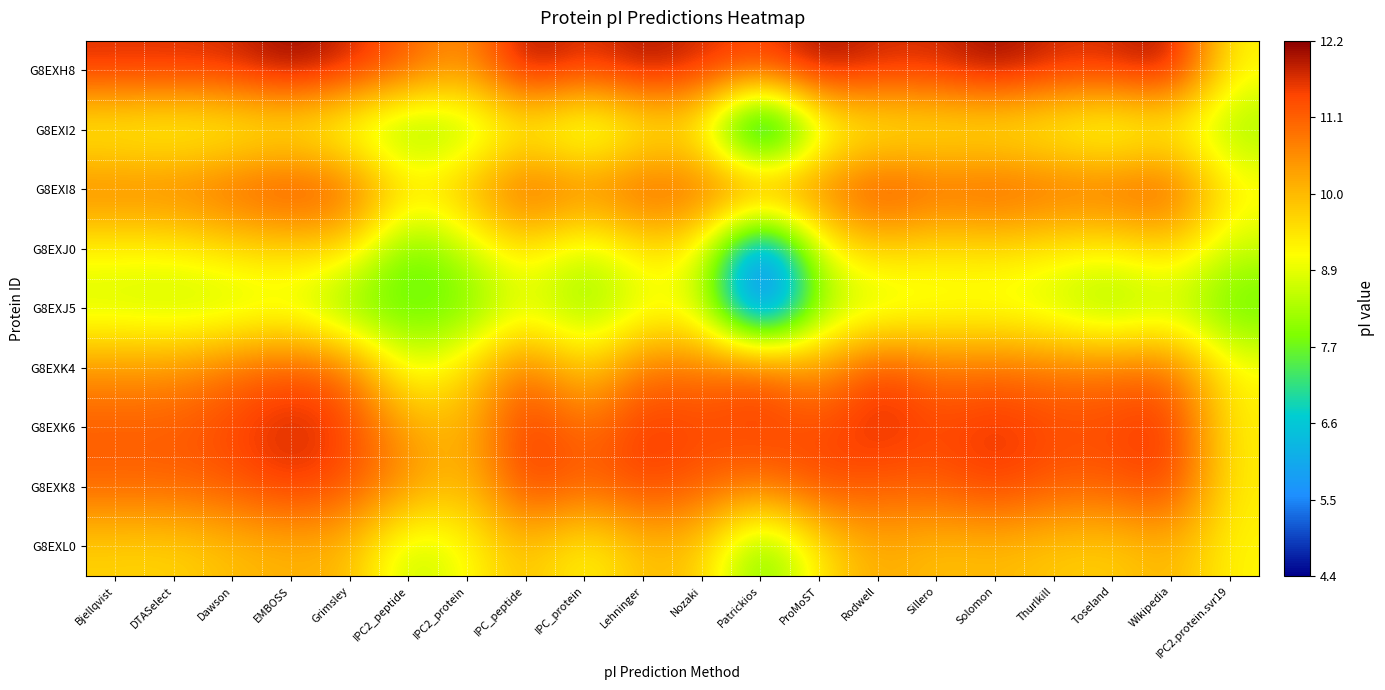

Between Thurlkill and IPC2_peptide, which is larger?

Thurlkill